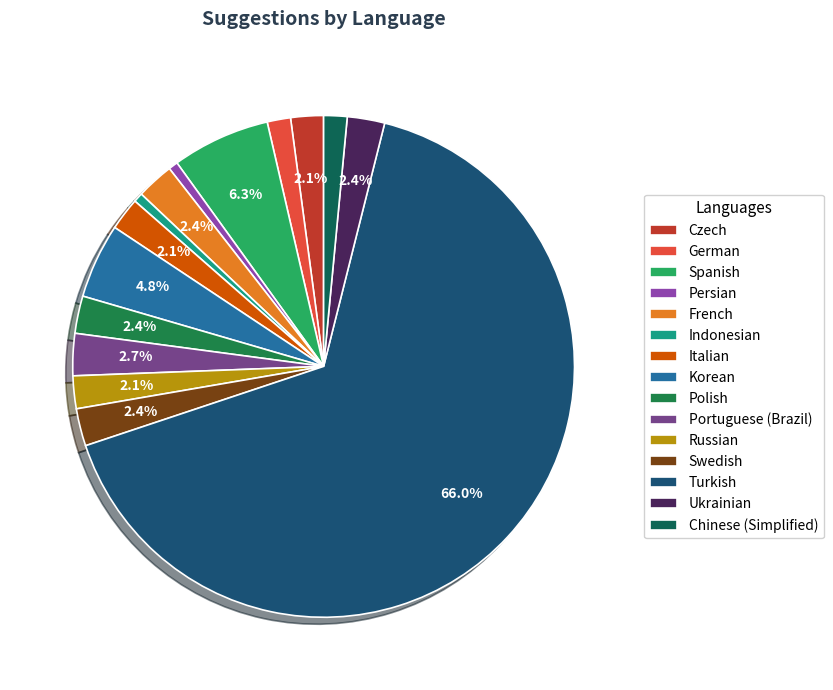

True or false: Italian accounts for 2% of the total.

True